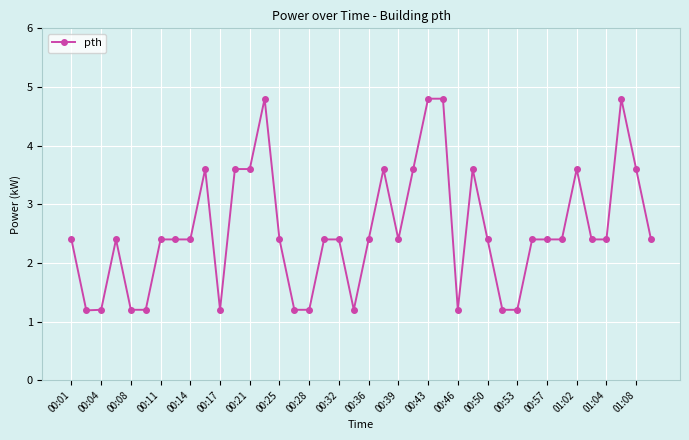

True or false: the data has more than 0 interior local peaks.

True